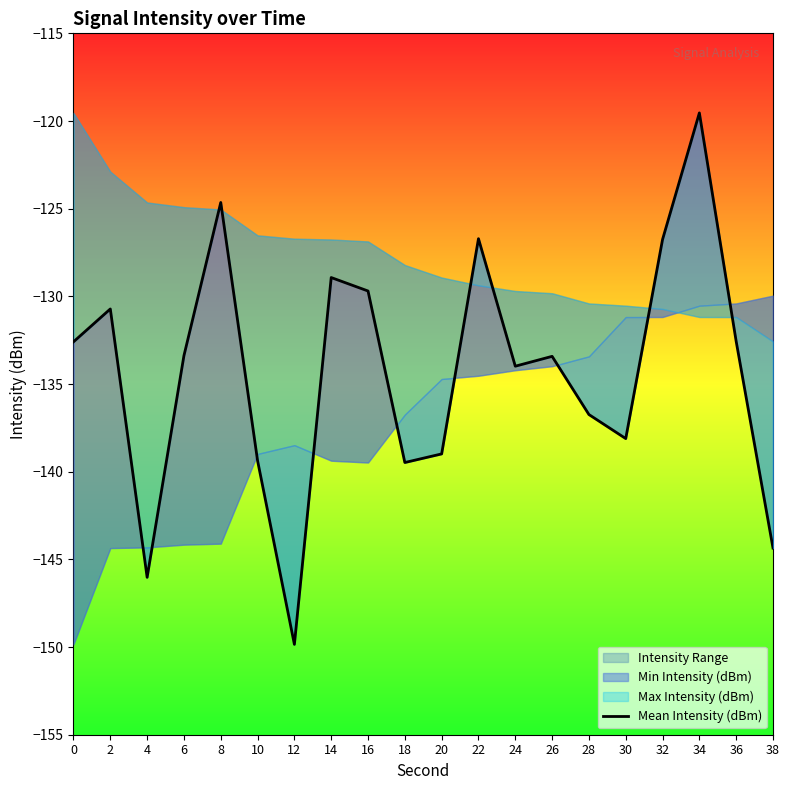

How many points are higher than both their immediate neighbors (excluding endpoints)?

6